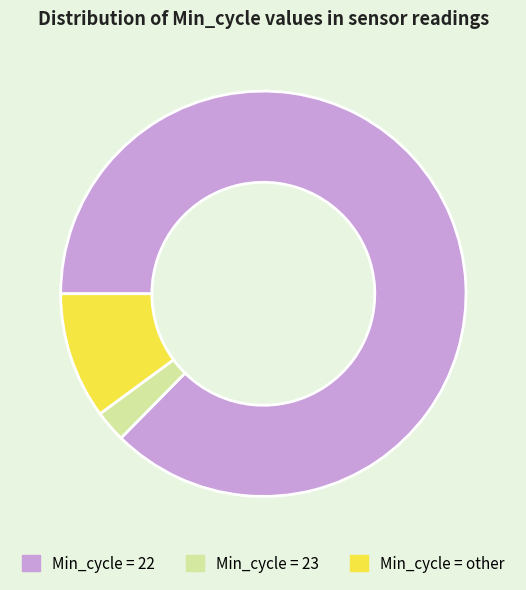

What is the ratio of the value at Min_cycle = 22 to the value at Min_cycle = 23?

34.7